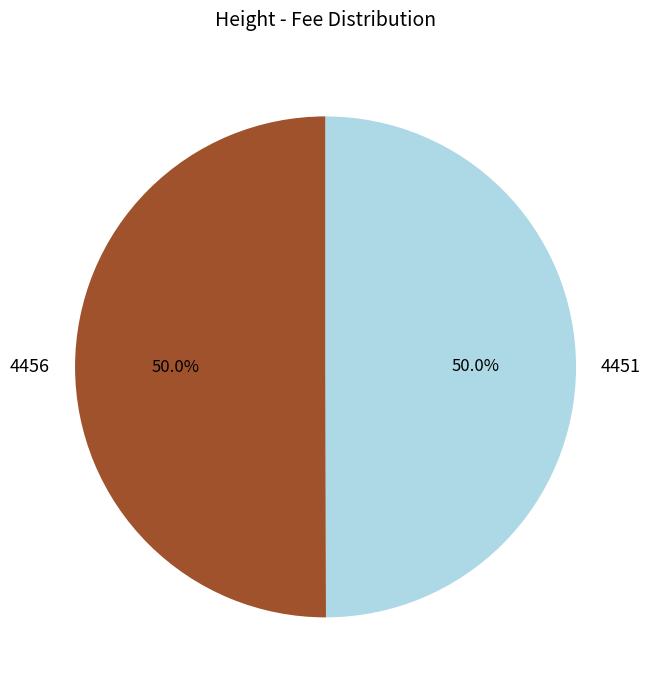

What is the ratio of the value at 4456 to the value at 4451?

1.0